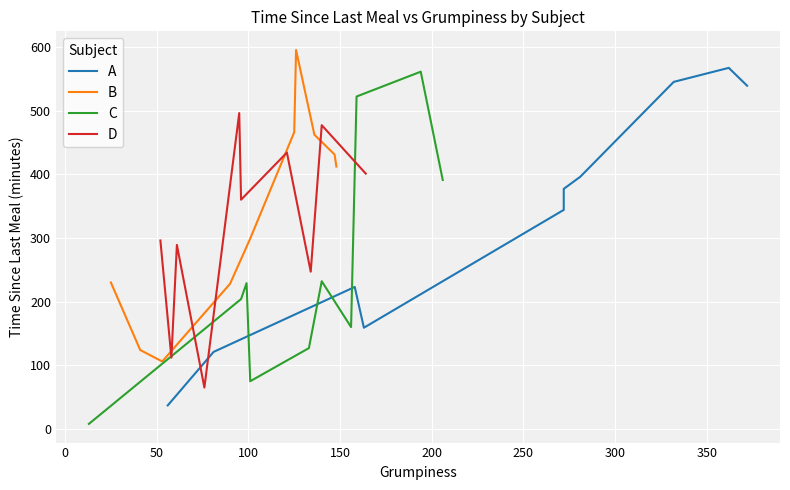

What is the minimum value for B?

106